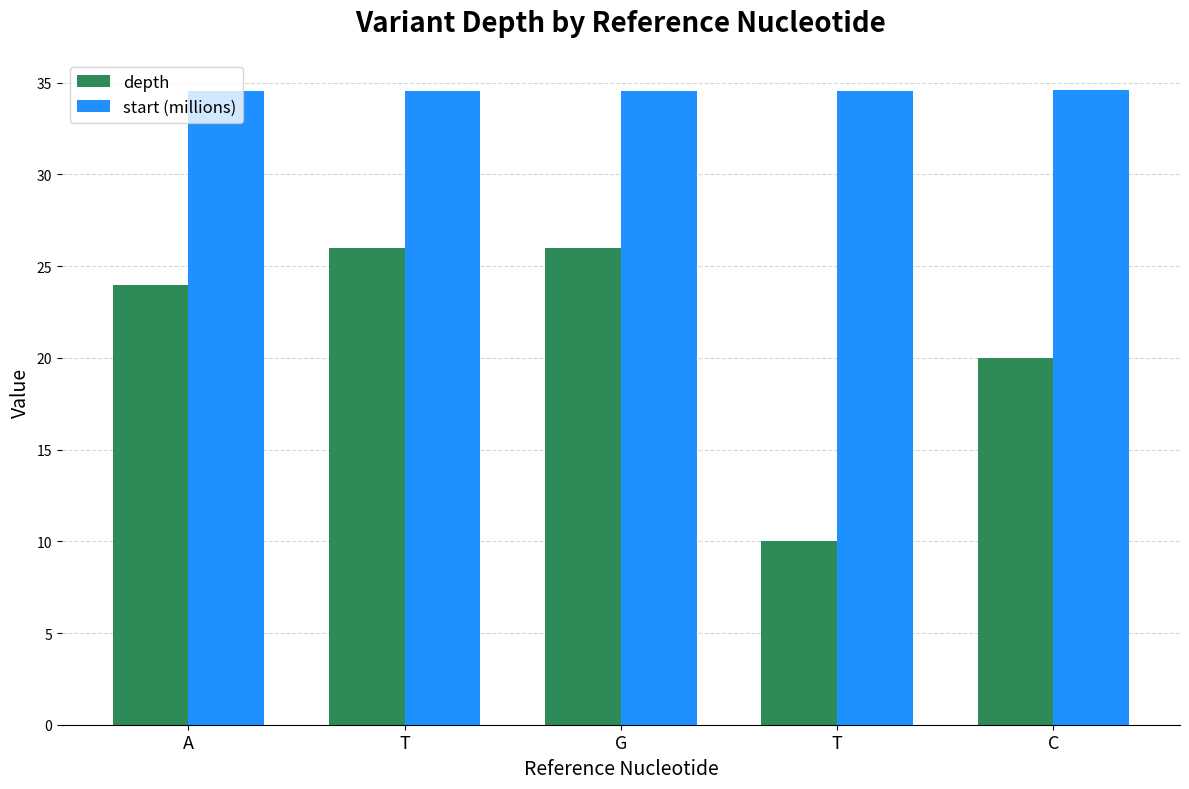

Reading right to left, what are all the values shown in this chart?

depth: C=20.0	T=10.0	G=26.0	T=26.0	A=24.0
start (millions): C=34.6	T=34.6	G=34.5	T=34.5	A=34.5